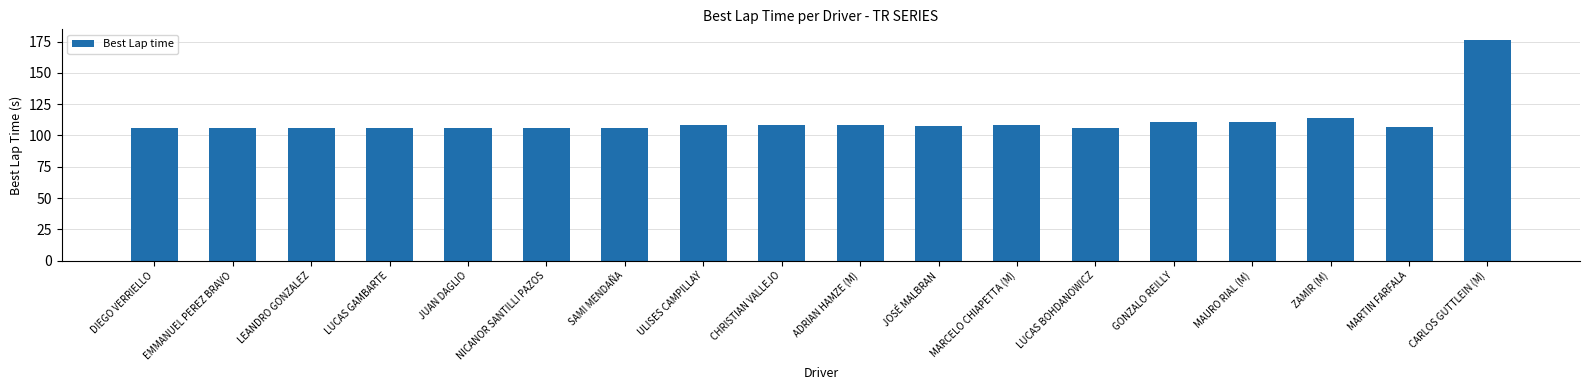

How many categories are shown in the chart?

18